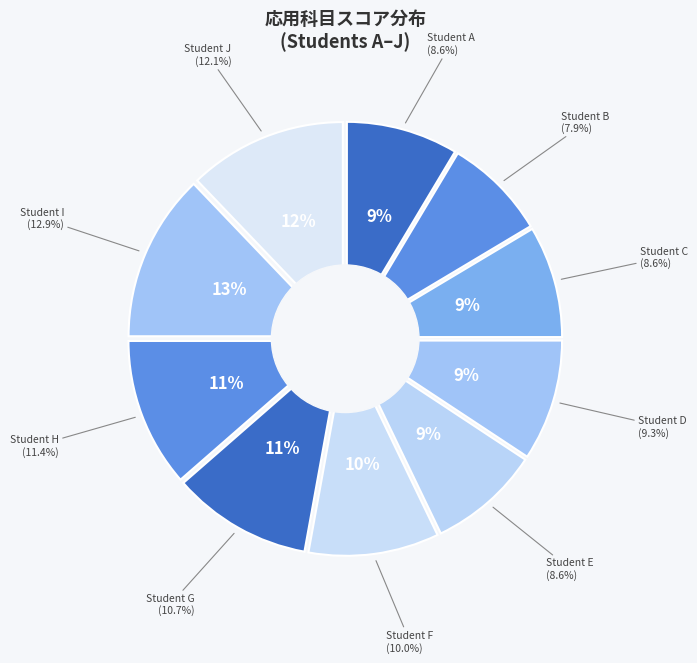

Rank the categories by value from lowest to highest.

B, A, C, E, D, F, G, H, J, I